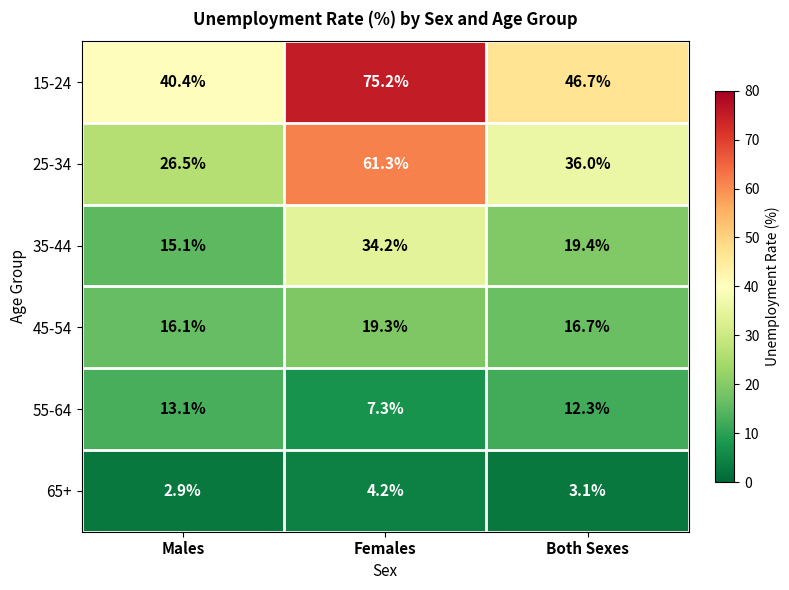

Reading right to left, transcribe all the data shown in this chart.

15-24: 46.7	75.2	40.4
25-34: 36.0	61.3	26.5
35-44: 19.4	34.2	15.1
45-54: 16.7	19.3	16.1
55-64: 12.3	7.3	13.1
65+: 3.1	4.2	2.9